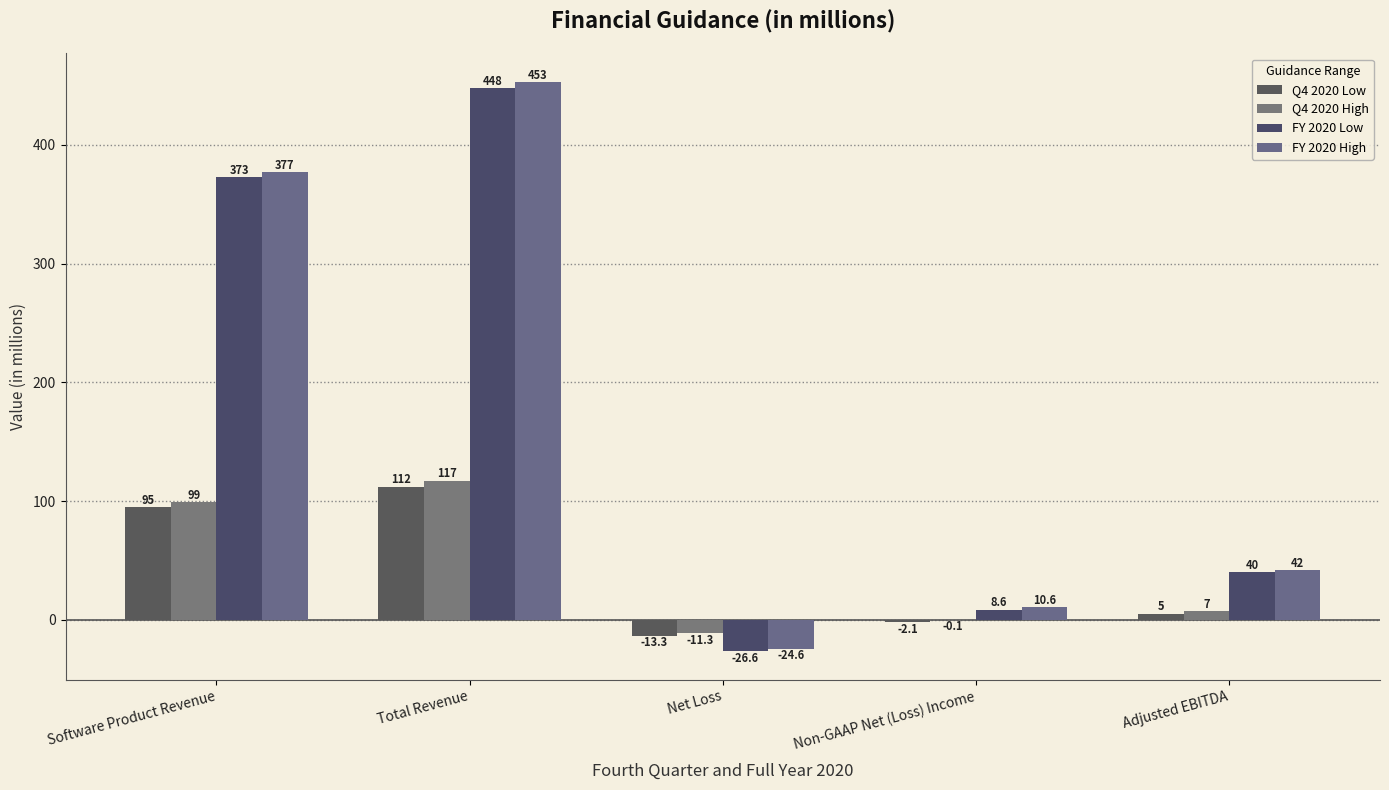

What is the sum of the Q4 2020 Low values at Non-GAAP Net (Loss) Income and Net Loss?

-15.4